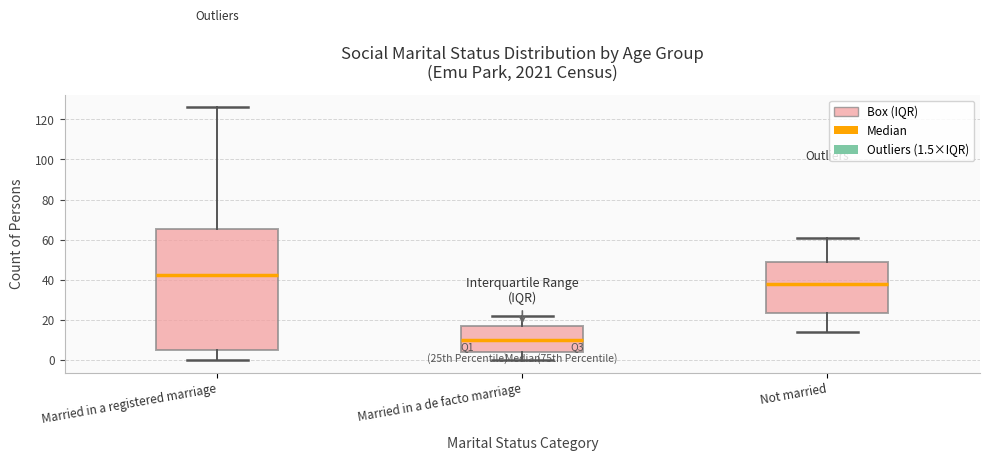

Reading left to right, read every box against the y-axis: the position of its median line, the range the box covers, and the ends of its whiskers. The values are not printed on the chart, so give them approximately, as read against the axis.

Married in a registered marriage: median 42, box 4 to 66, whiskers 0 to 126
Married in a de facto marriage: median 10, box 4 to 16, whiskers 0 to 22
Not married: median 38, box 24 to 48, whiskers 14 to 62